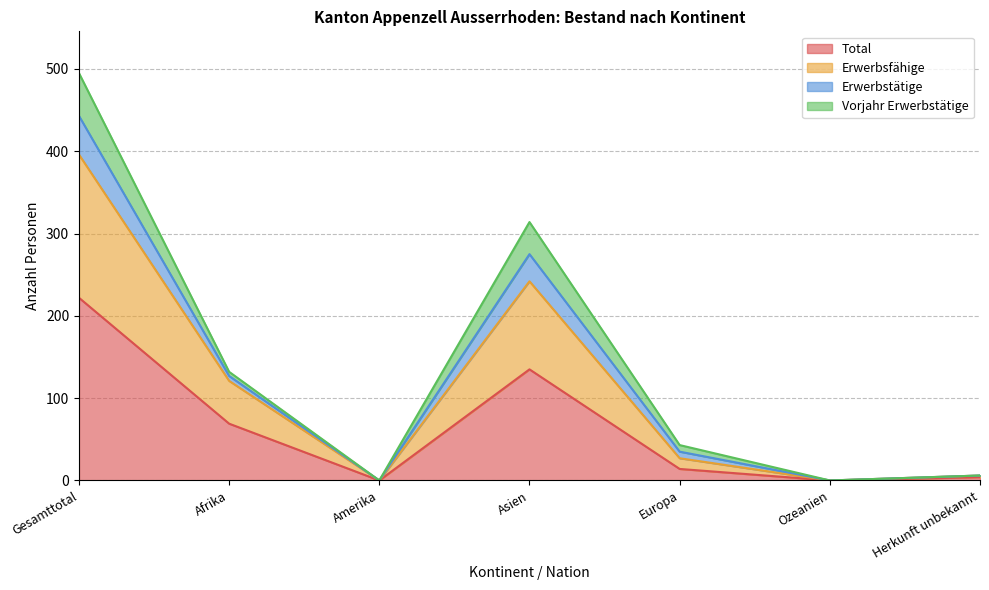

What is the spread (max minus min) of values at Gesamttotal?

273